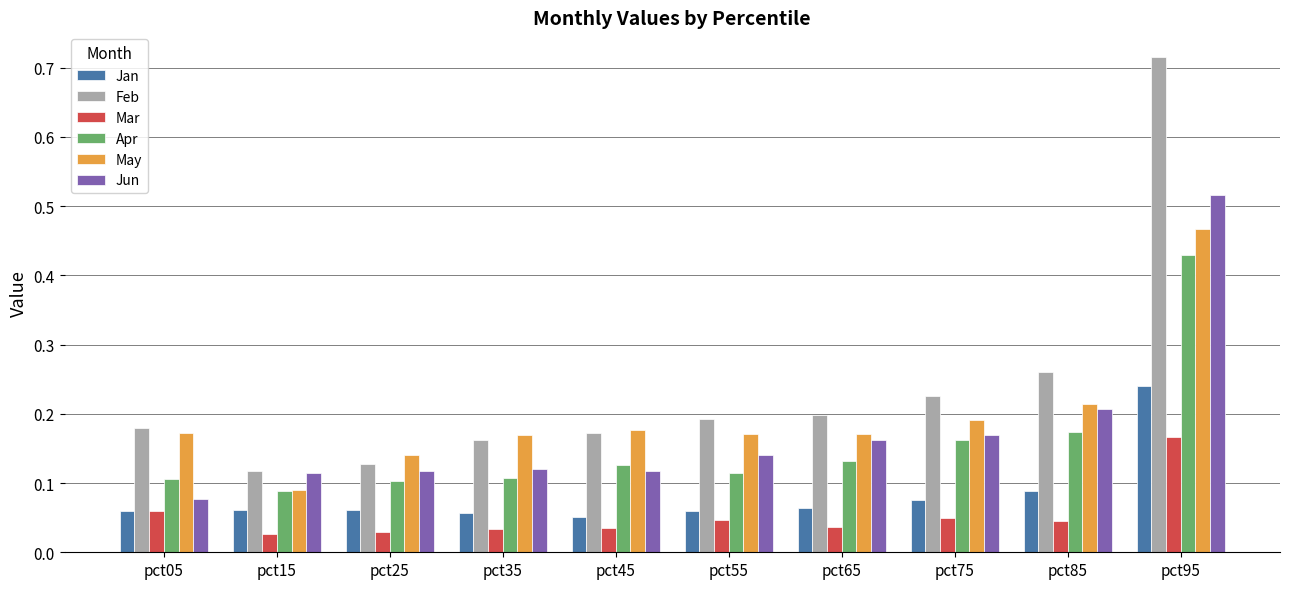

What is the sum of all Apr values?

1.5